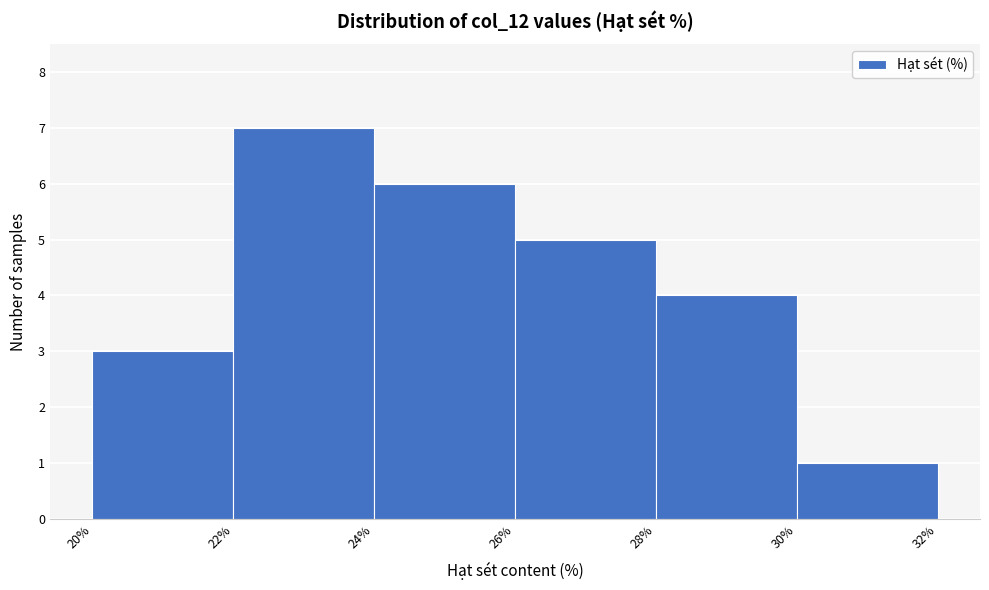

How tall is the bar that spans 28% to 30% on the x-axis? The values are not printed on the chart, so give them approximately, as read against the axis.

4